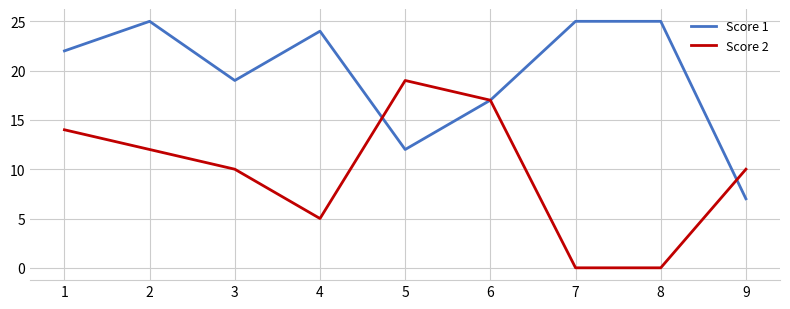

True or false: Score 2 has more than 1 points higher than both neighbors.

False